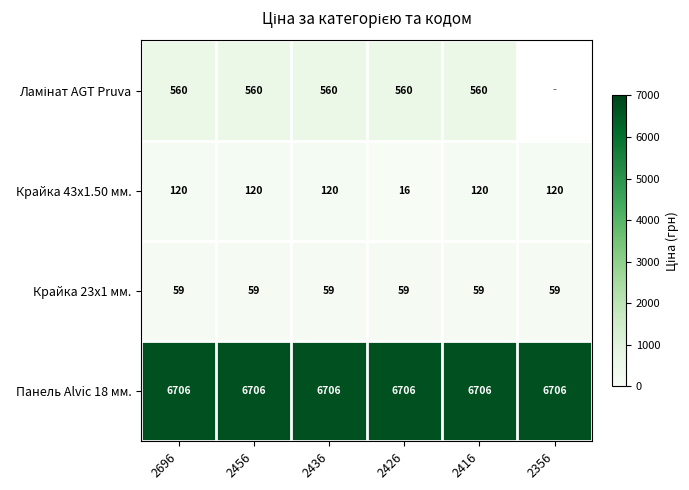

The value of Панель Alvic 18 мм. at 2456 is 9984.3. True or false?

False